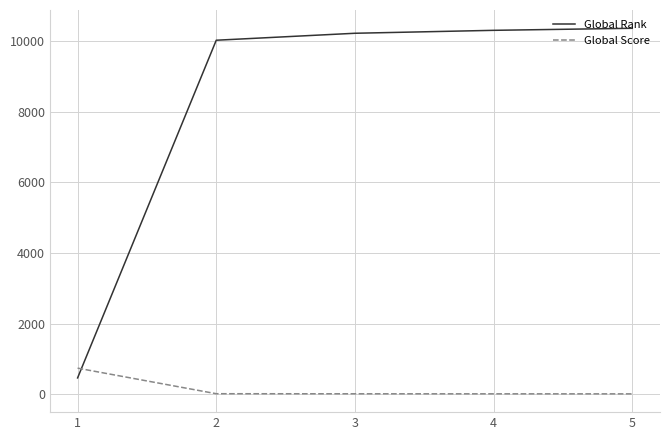

What is the maximum value for Global Rank?

10354